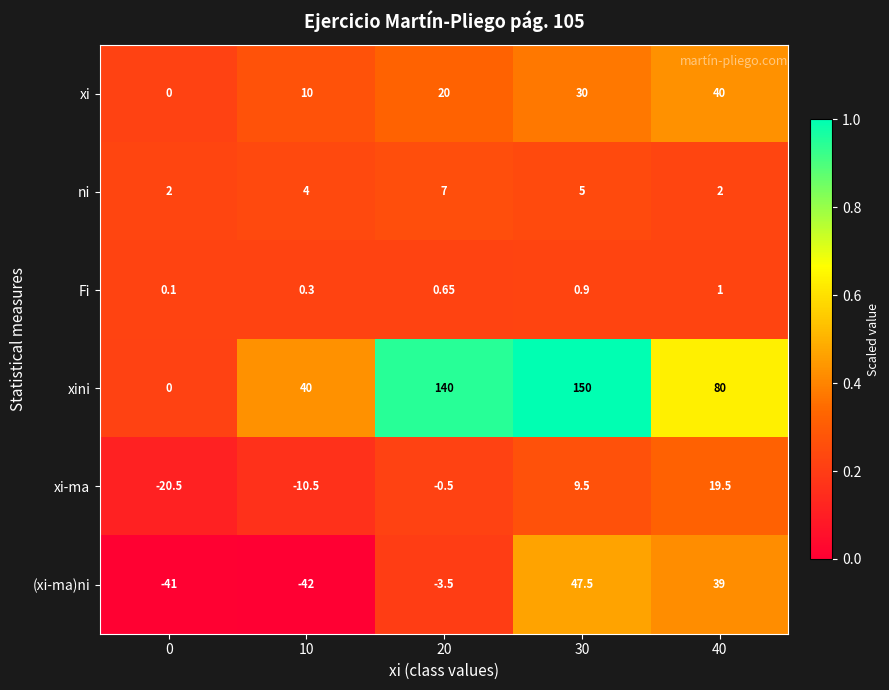

Which series has the widest spread of values?

xini